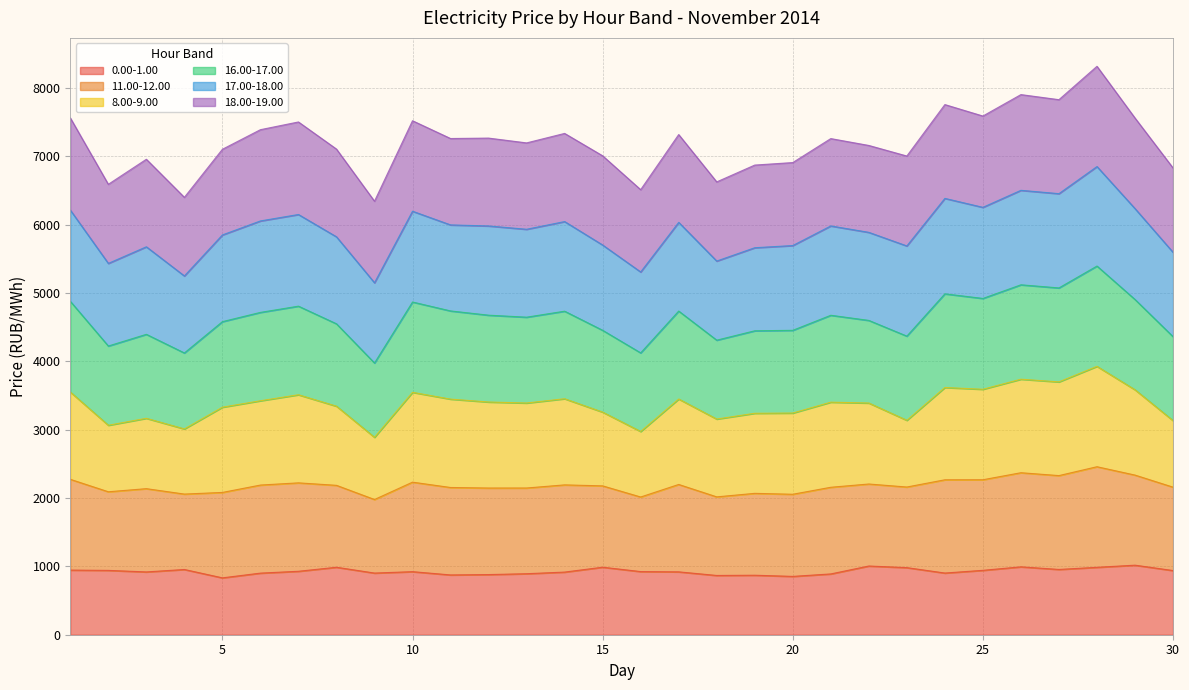

Which has a higher value, 23 or 12?

23